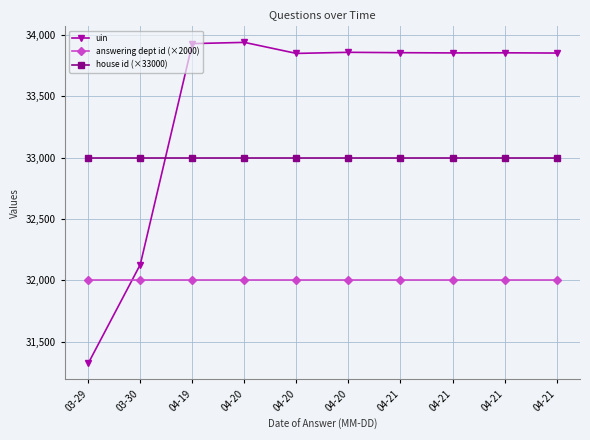

What is the greatest value displayed?

33941